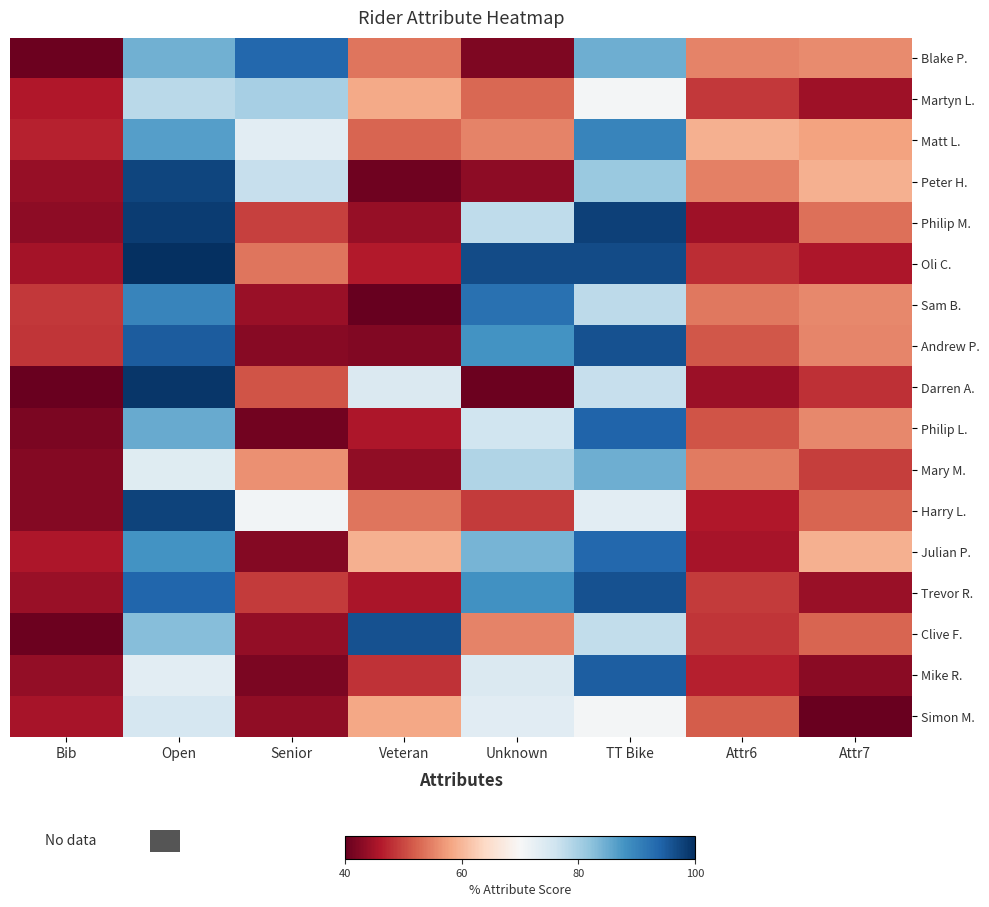

Rank the series by their maximum value, from lowest to highest.

Simon M., Martyn L., Mary M., Matt L., Sam B., Blake P., Julian P., Philip L., Mike R., Clive F., Trevor R., Andrew P., Peter H., Harry L., Philip M., Darren A., Oli C.